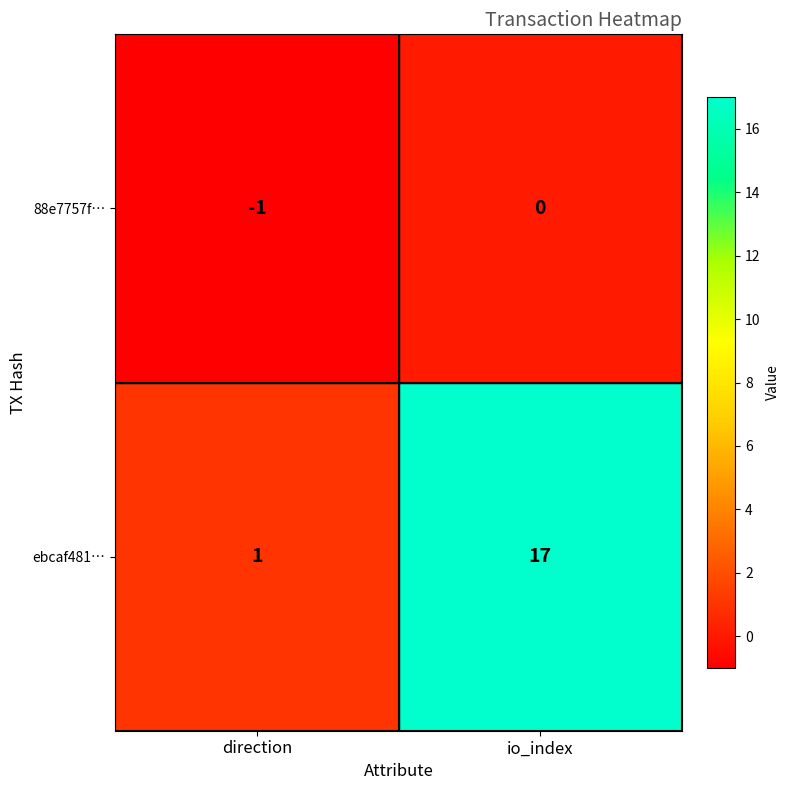

At which category does the chart reach its peak across all series?

io_index